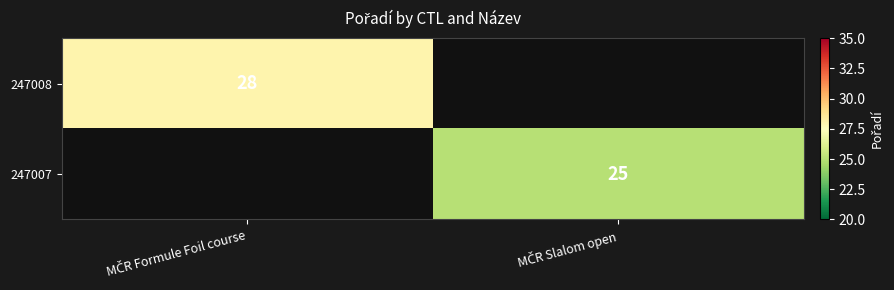

What is the minimum value shown in the chart?

25.0